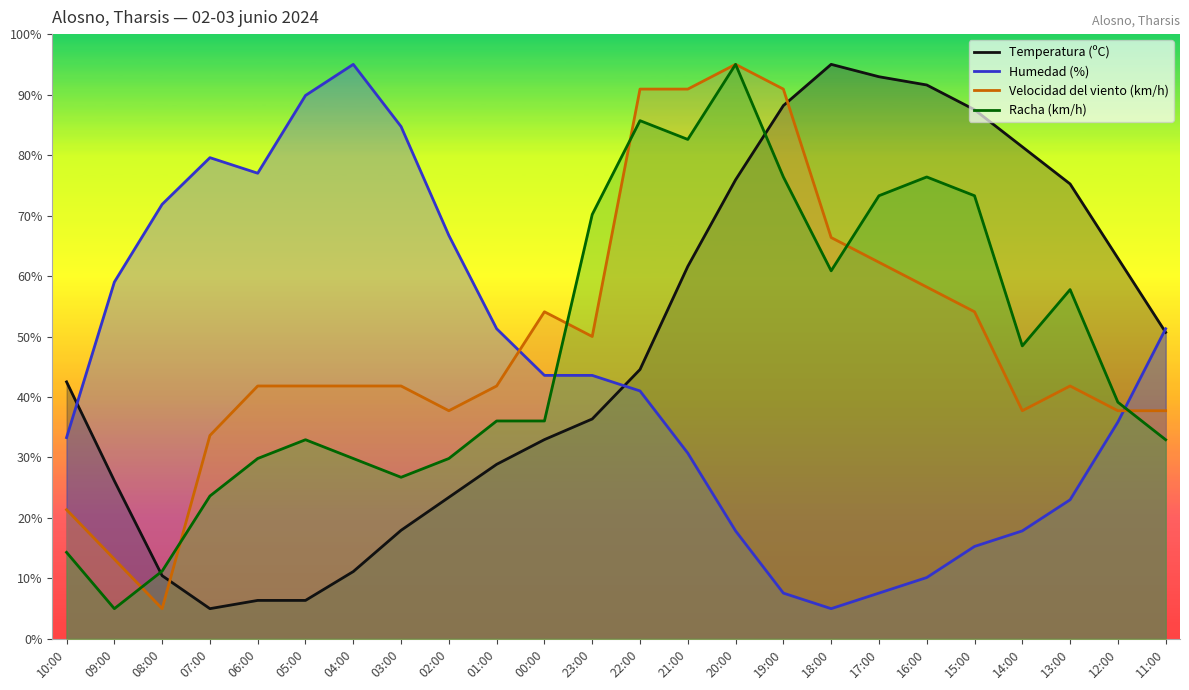

Rank the categories by Temperatura (ºC) value from lowest to highest.

07:00, 06:00, 05:00, 08:00, 04:00, 03:00, 02:00, 09:00, 01:00, 00:00, 23:00, 10:00, 22:00, 11:00, 21:00, 12:00, 13:00, 20:00, 14:00, 15:00, 19:00, 16:00, 17:00, 18:00